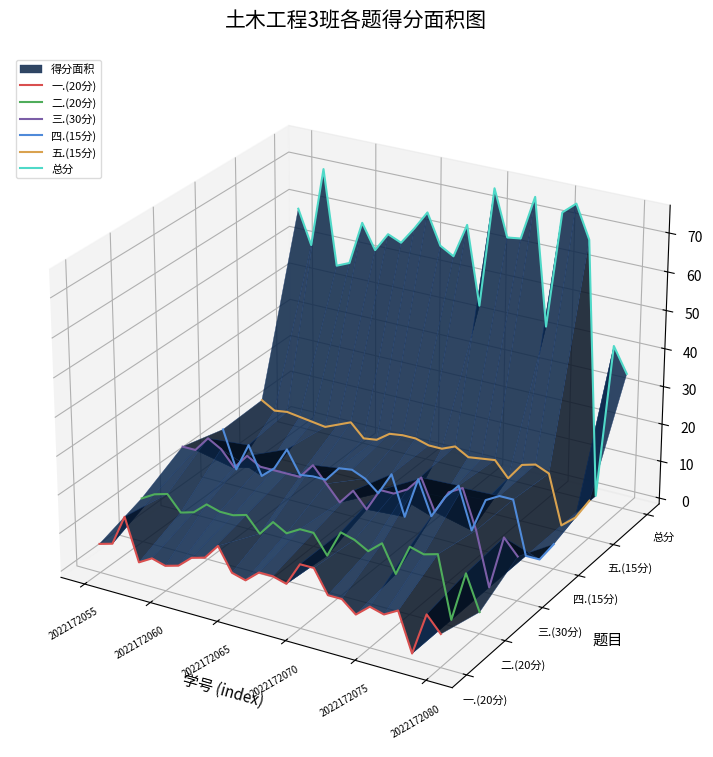

Which series has the largest total across all categories?

总分